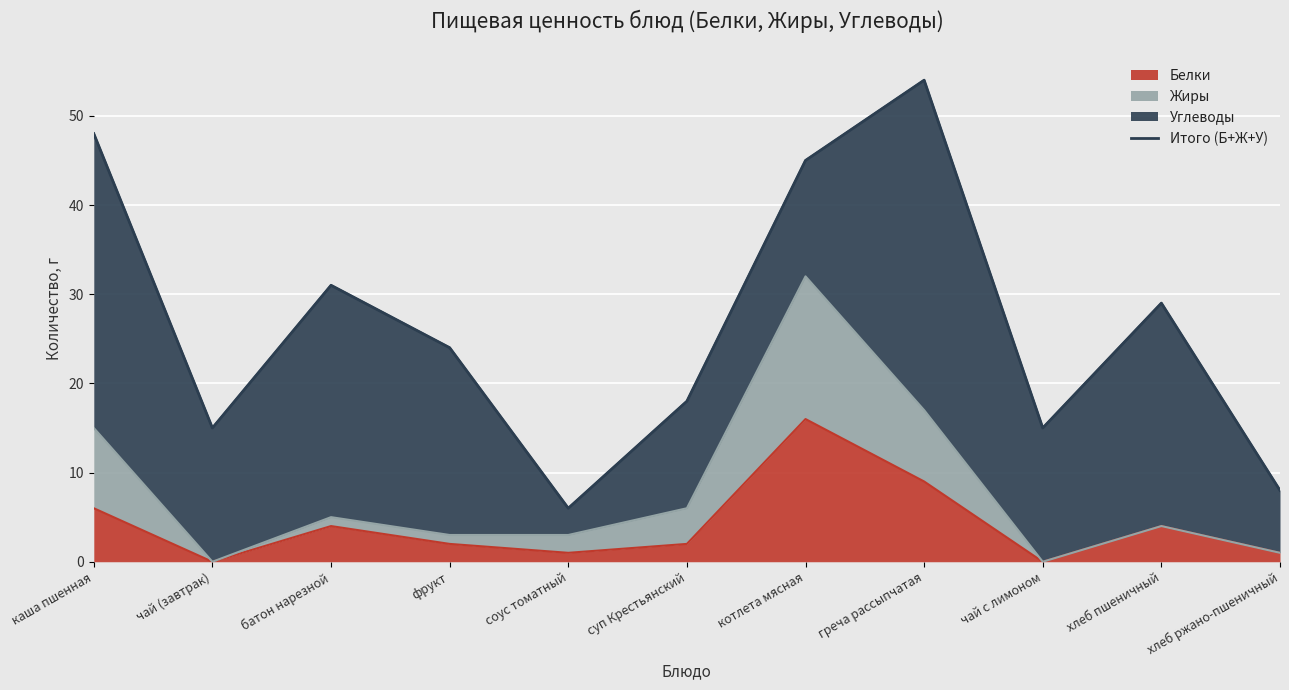

Is it true that the value at соус томатный is 2?

False